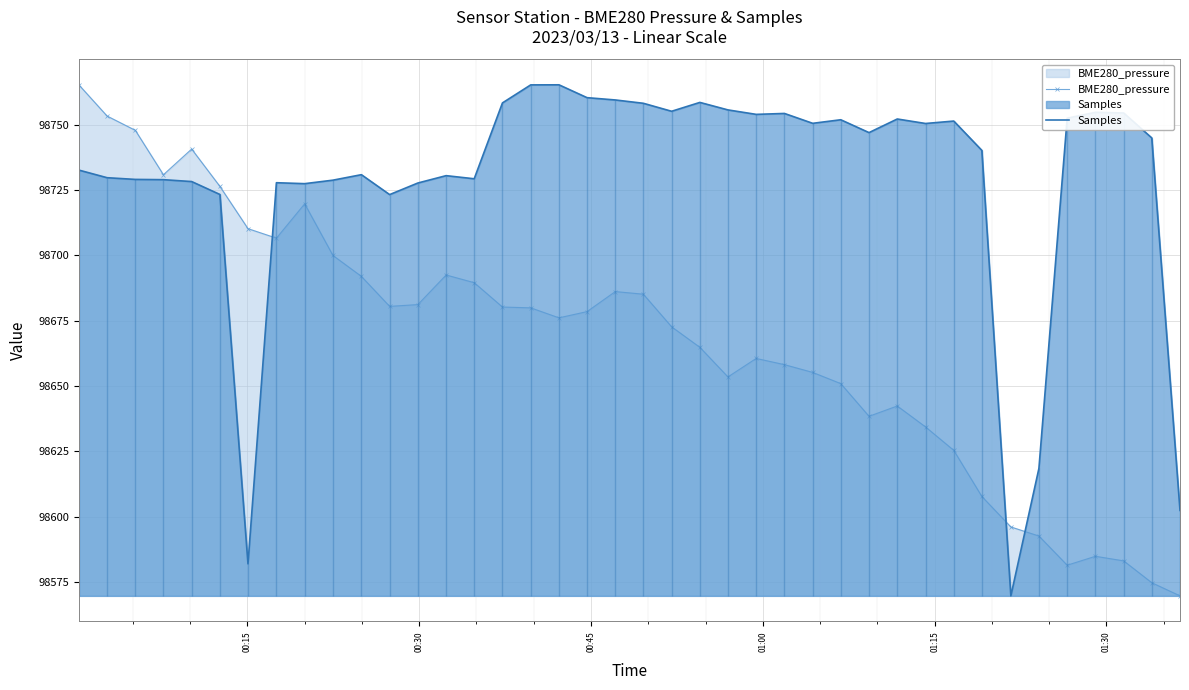

What is the lowest value of the Samples series?

98569.8